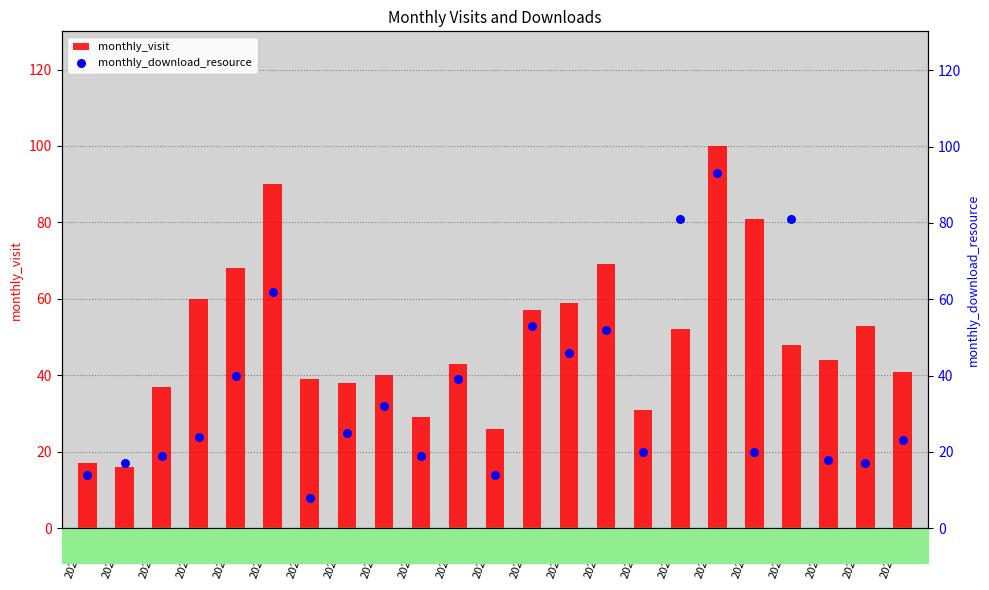

Which series has the largest Y range (max minus min)?

monthly_download_resource